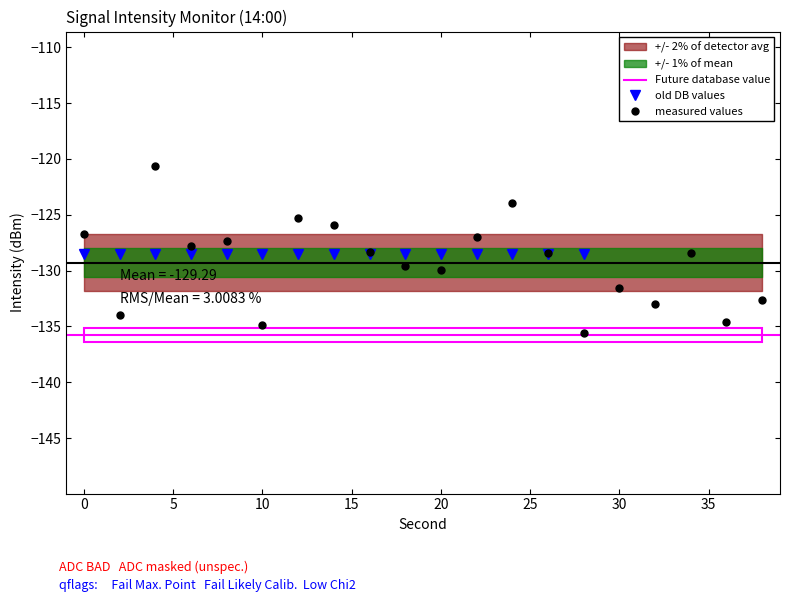

What is the difference between the maximum and minimum values?

15.0